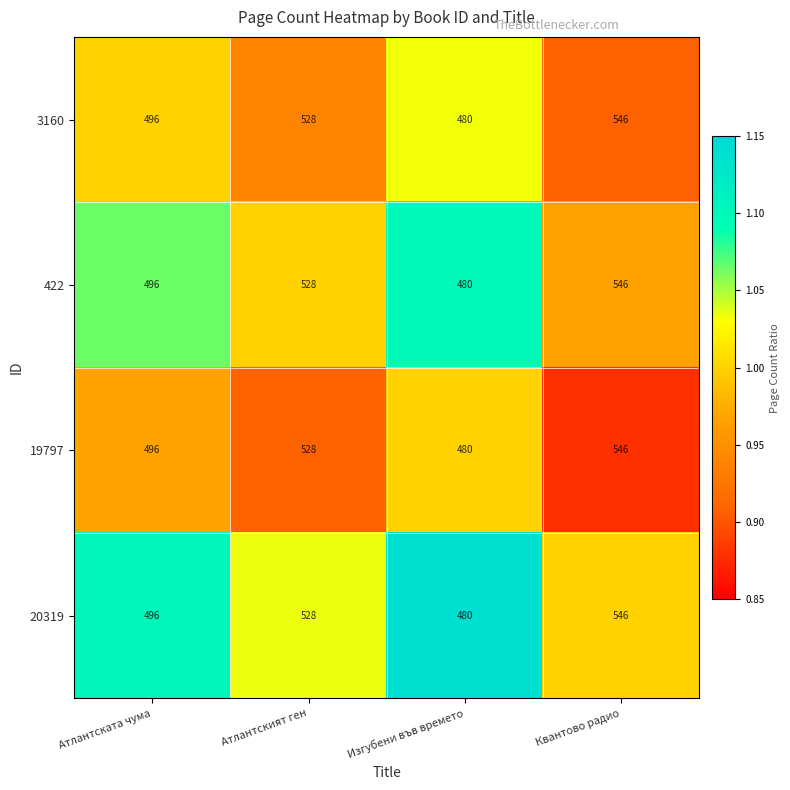

At which category is the sum across all series the highest?

Квантово радио